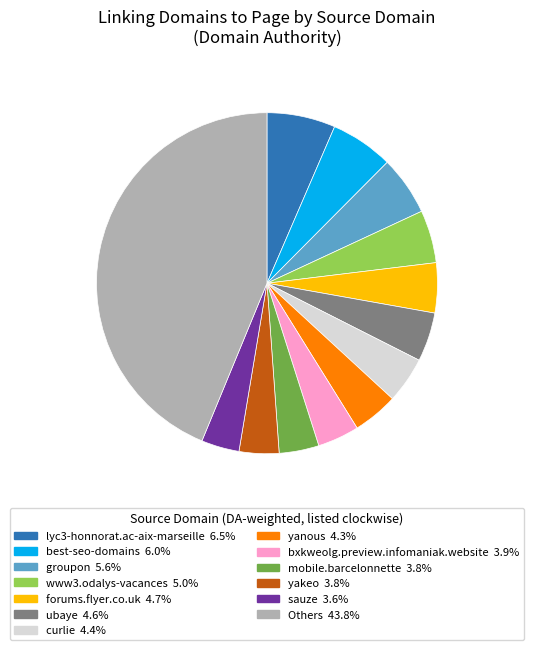

Is there any slice that represents more than half of the pie?

No